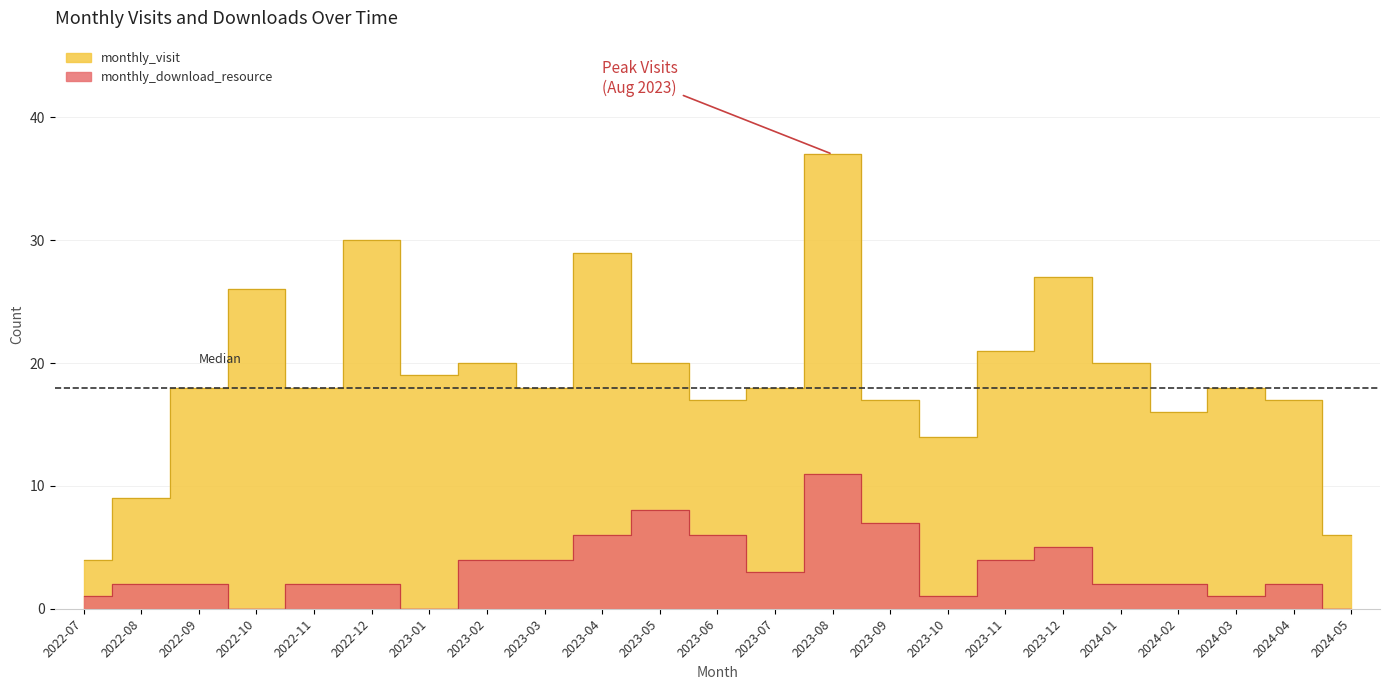

Which category has the lowest value in the monthly_download_resource series?

2022-10